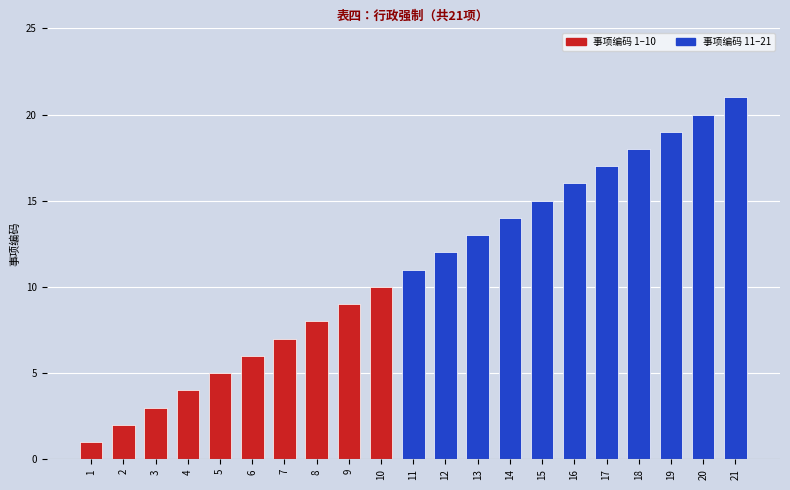

What is the average value?

11